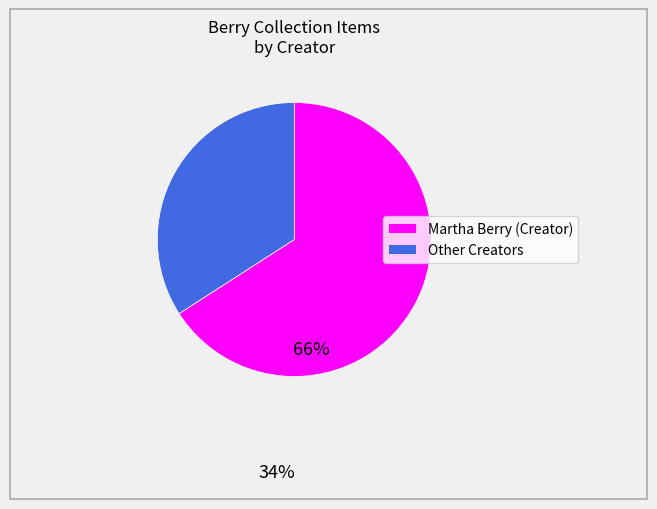

How many slices are in this pie chart?

2